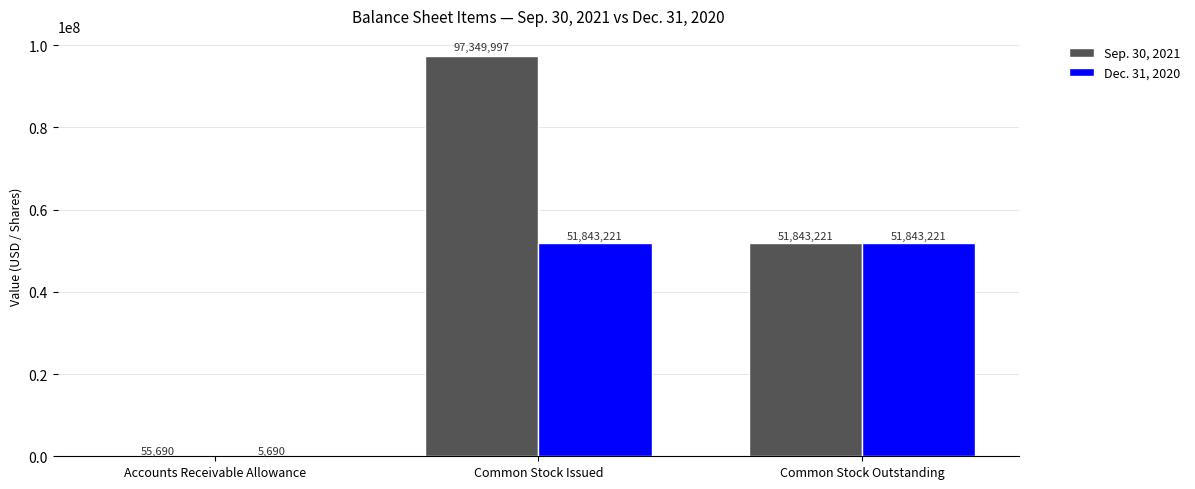

What is the maximum value for Sep. 30, 2021?

97349997